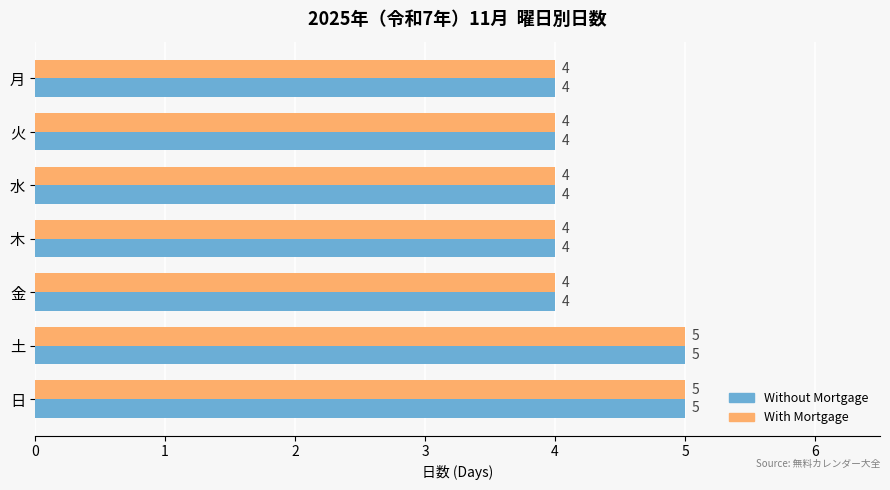

What is the sum of all With Mortgage values?

30